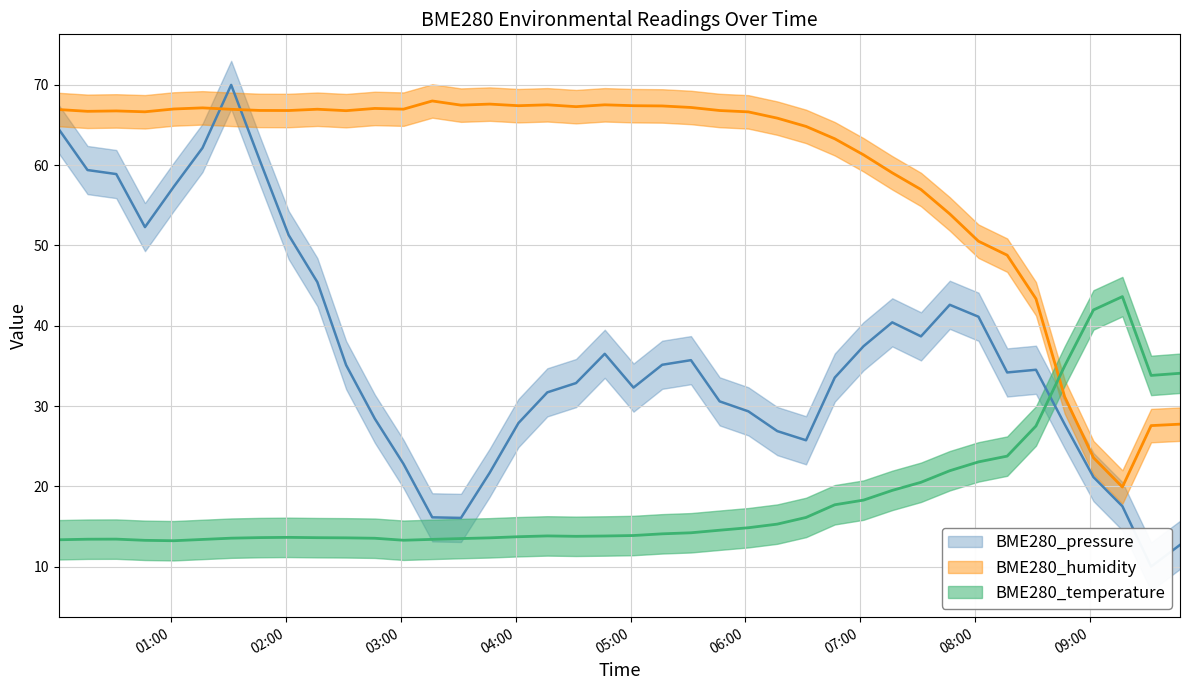

How many interior local peaks does the BME280_temperature series have?

4